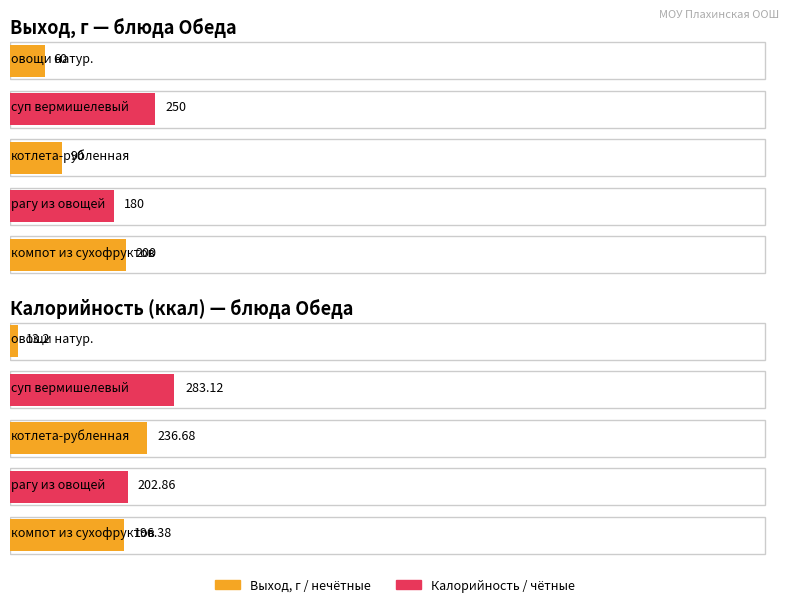

Does the chart contain any negative values?

No